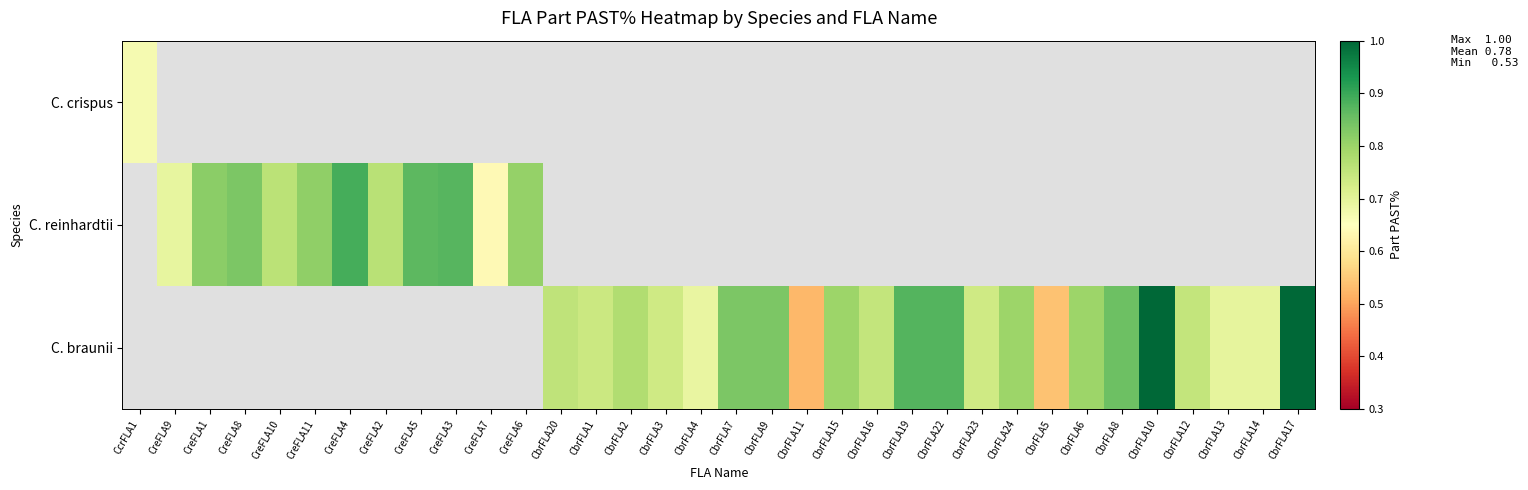

Is the value of C. reinhardtii at CbrFLA19 greater than the value of C. braunii at CbrFLA24?

No